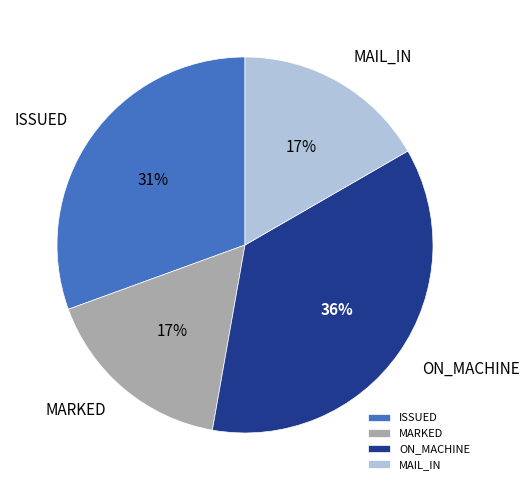

True or false: ISSUED accounts for 31% of the total.

True